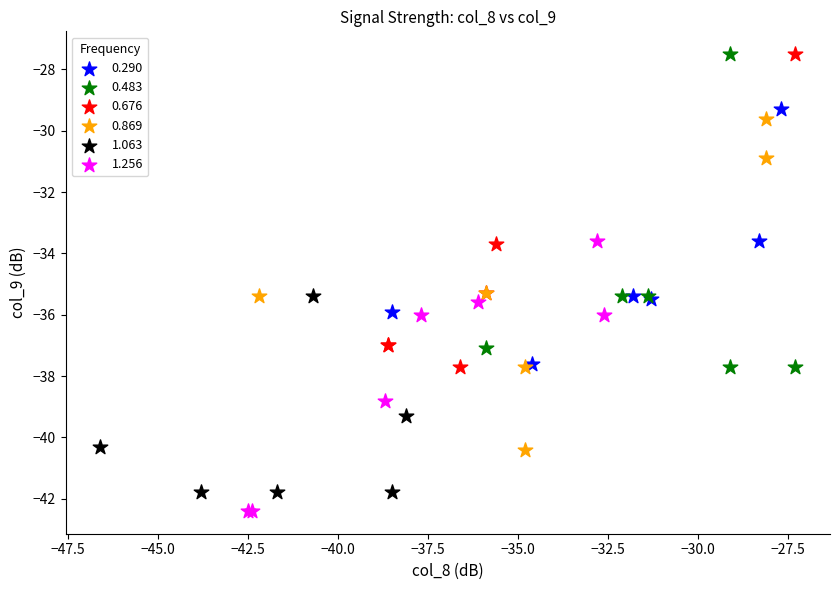

Which series contains the lowest Y value?

1.256